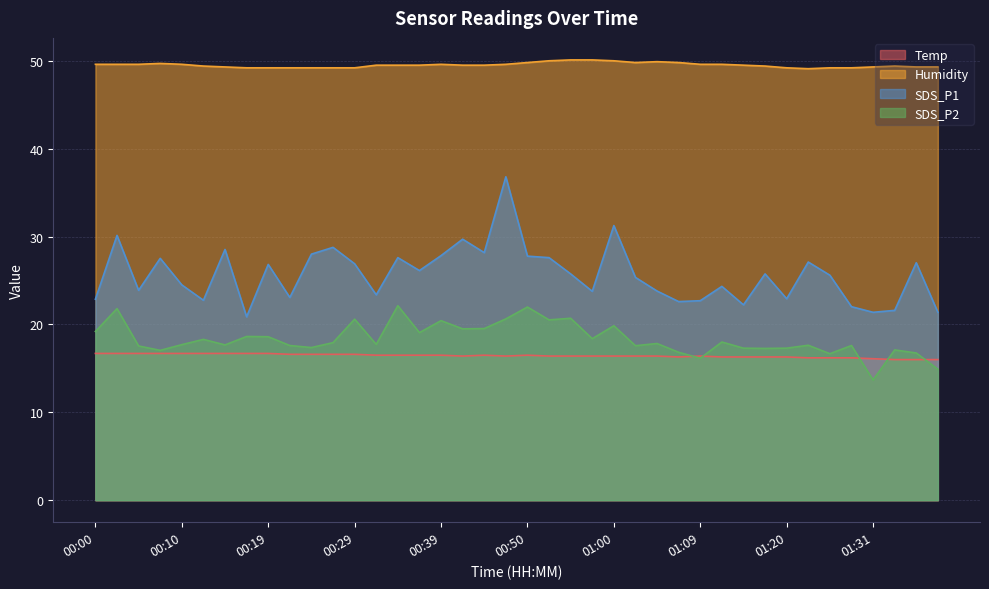

What is the label of the 21st point from the right?

00:47